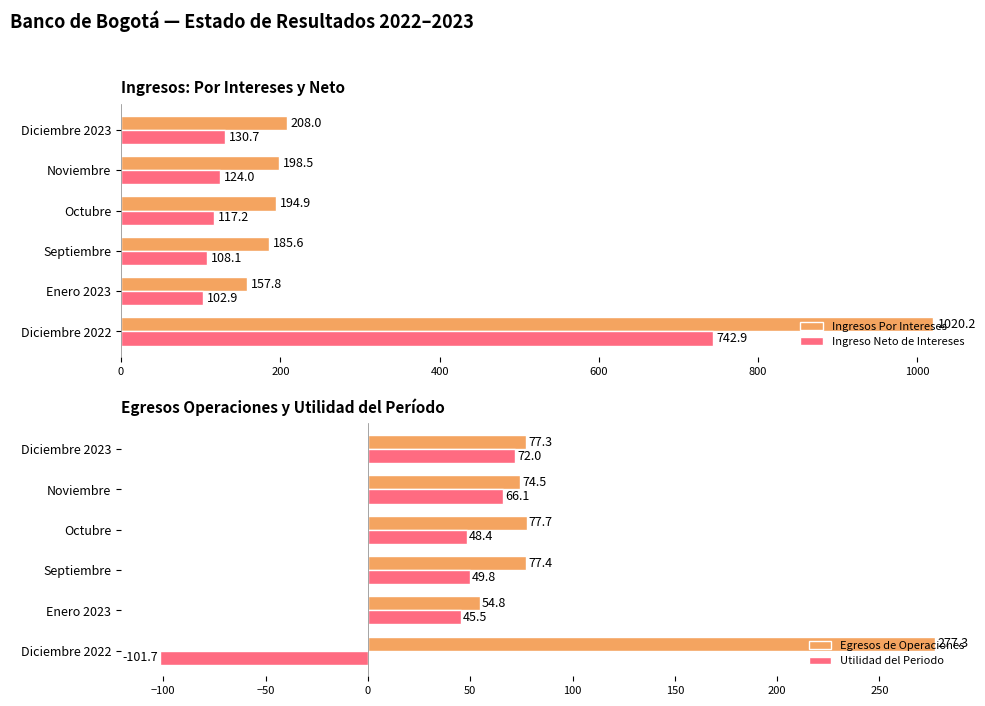

What is the greatest value displayed?

1020.2